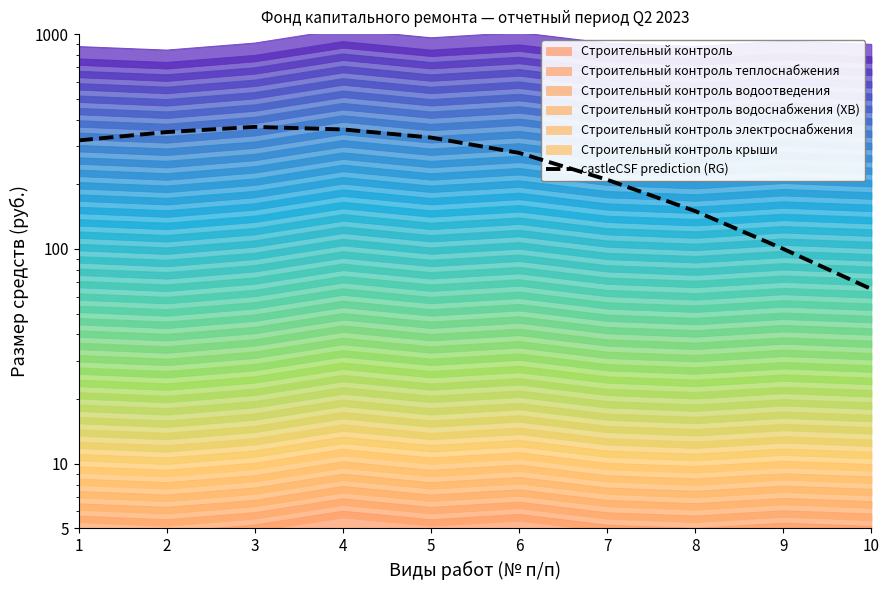

At which category does the chart reach its minimum across all series?

10